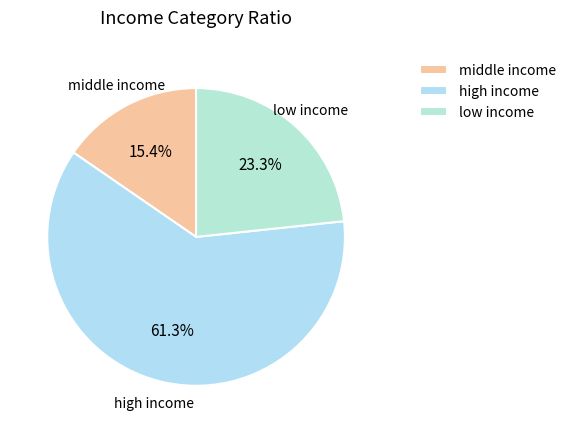

What is the ratio of the value at low income to the value at high income?

0.4